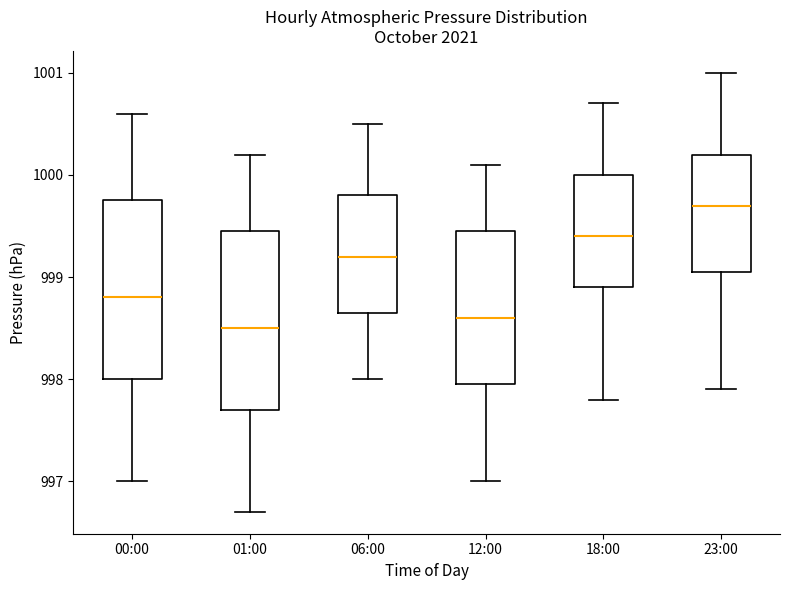

Which box's median line is the lowest?

01:00